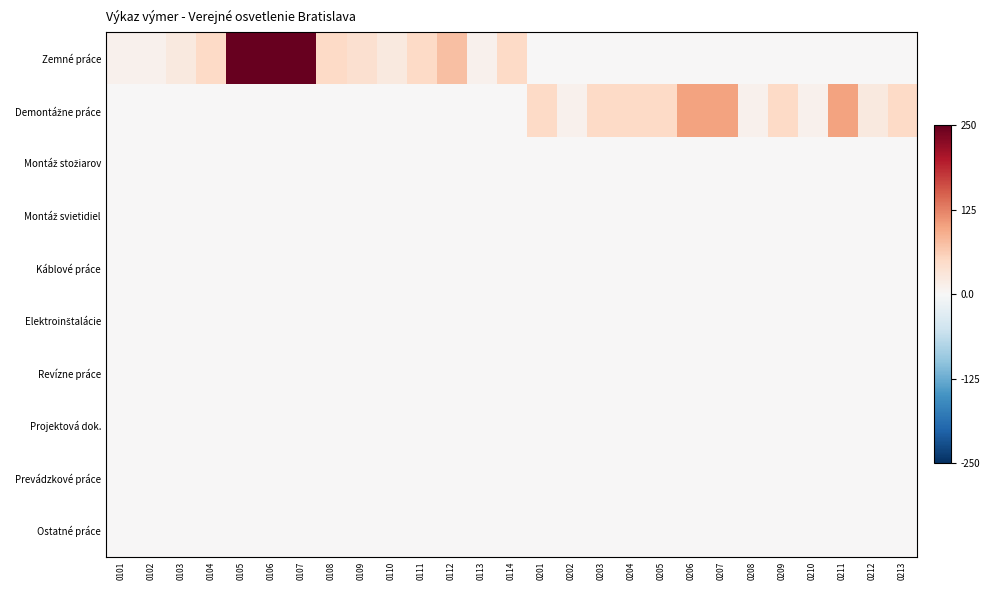

Which has a higher value, 0108 or 0209?

0108